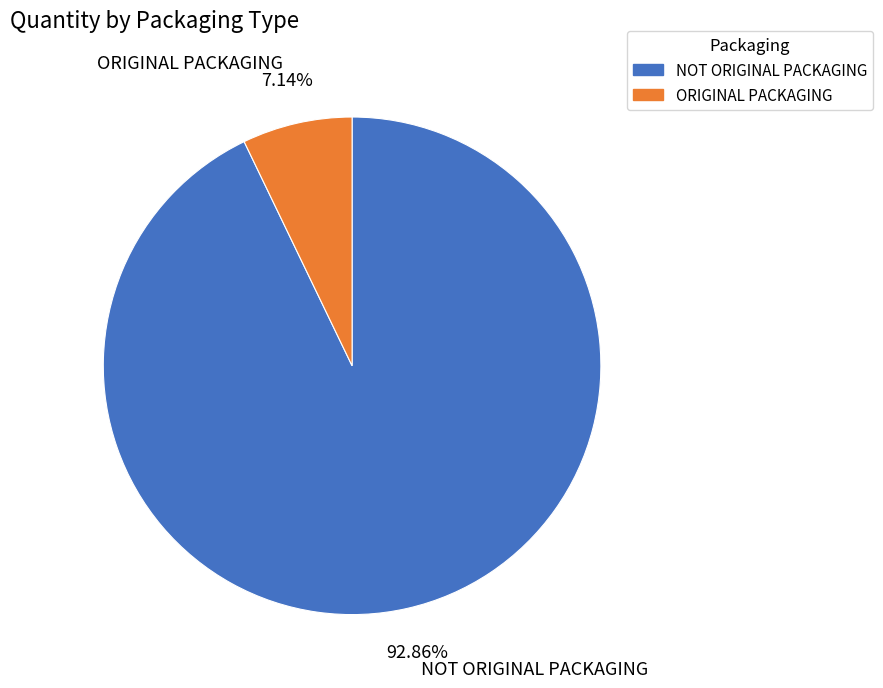

Rank the categories by value from lowest to highest.

ORIGINAL PACKAGING, NOT ORIGINAL PACKAGING